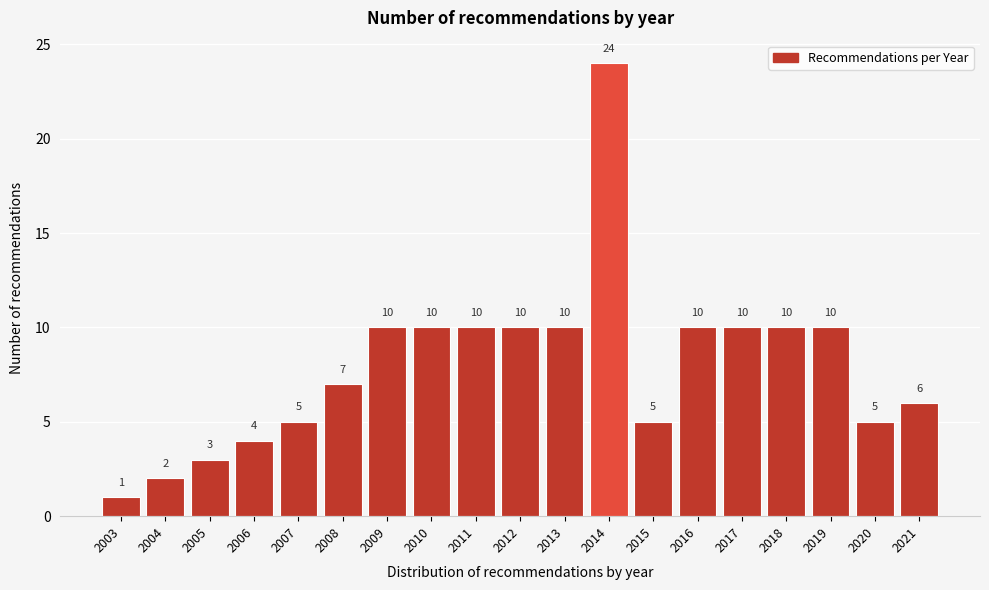

Reading right to left, what are all the values shown in this chart?

6	5	10	10	10	10	5	24	10	10	10	10	10	7	5	4	3	2	1